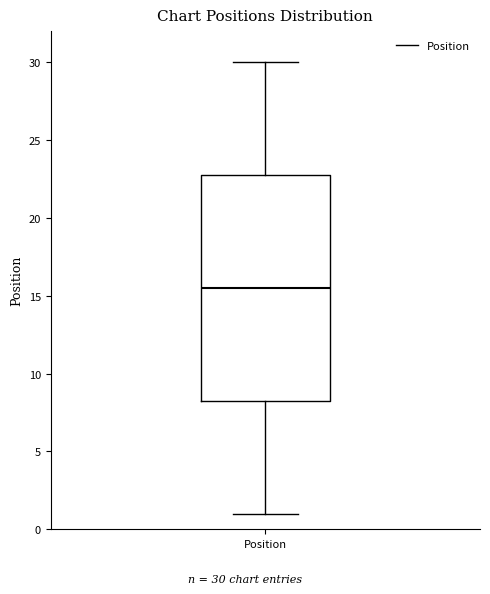

Transcribe this box plot: give where the median line is, the range the box spans, and where the two whiskers end, as read against the y-axis. The values are not printed on the chart, so give them approximately, as read against the axis.

median 15.5, box 8.5 to 23.0, whiskers 1.0 to 30.0